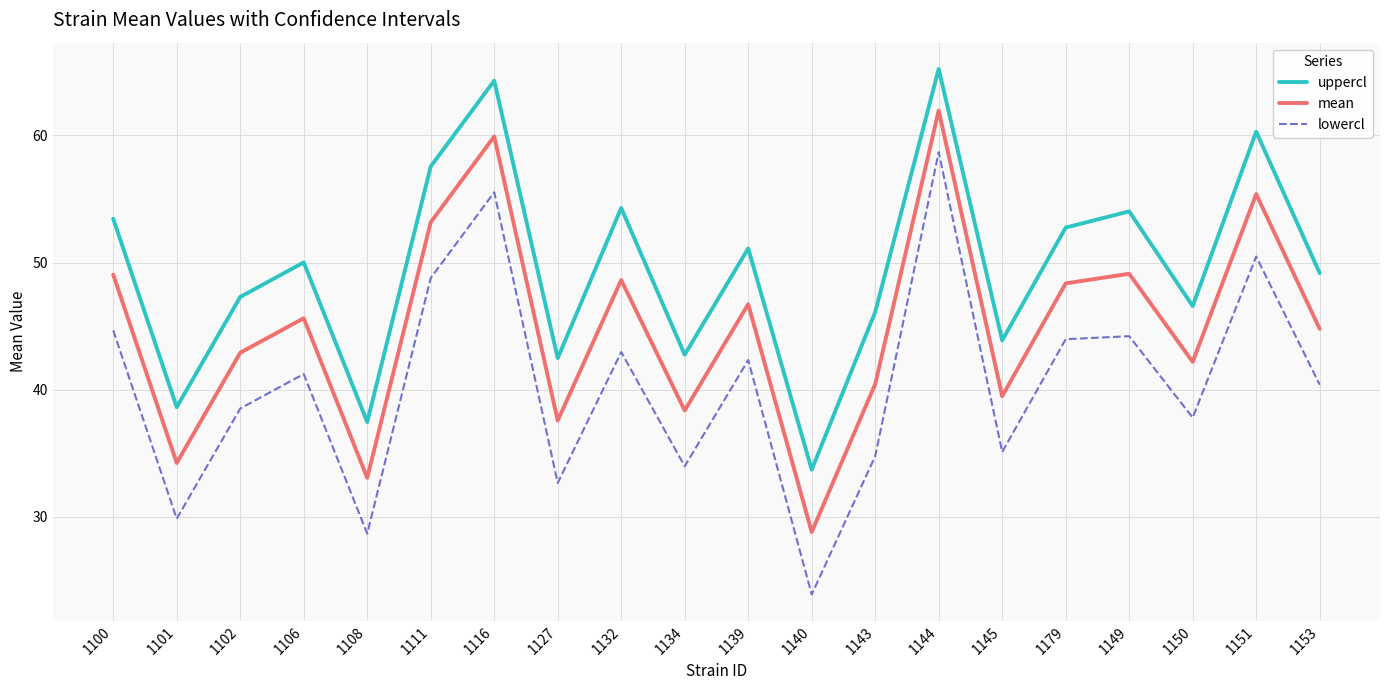

The uppercl series shows 53.4 at 1100. True or false?

True